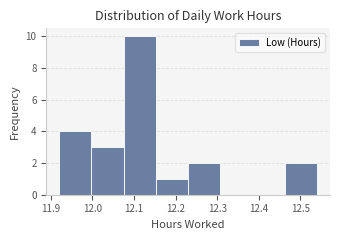

What is the height of the bar covering 12.00 to 12.08 on the x-axis? Neither the bar edges nor the heights are printed on the chart, so give them approximately, as read against the axes.

3